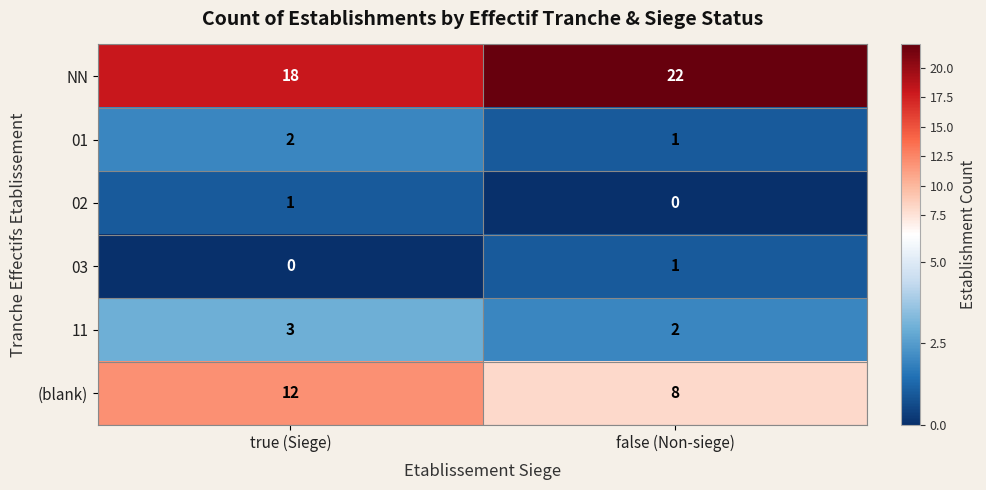

What is the spread (max minus min) of values at true (Siege)?

18